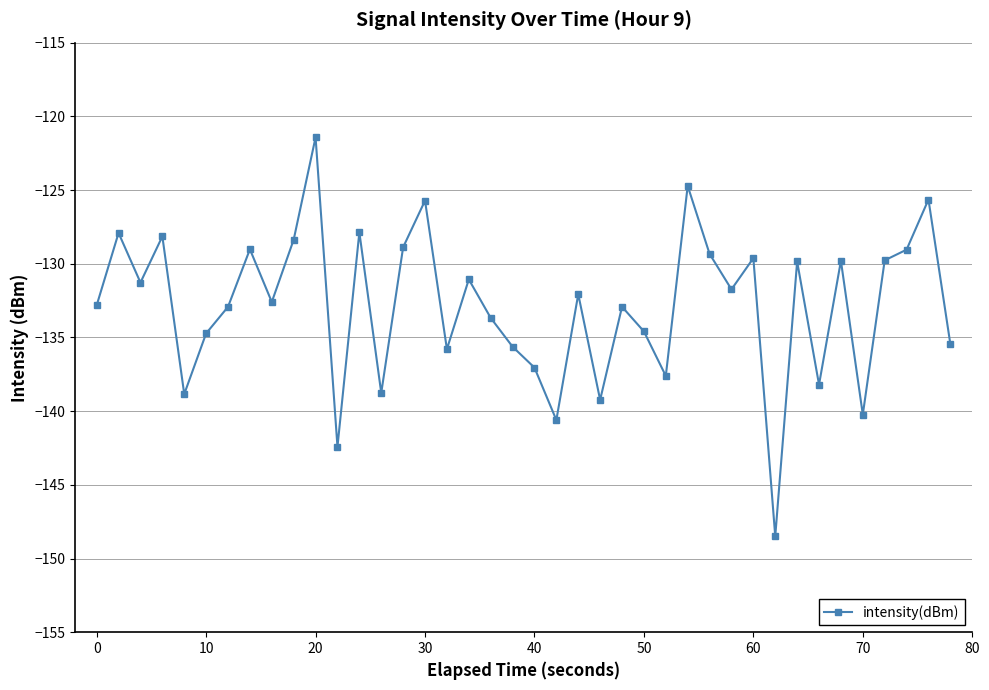

True or false: there are more than 0 points higher than both neighbors.

True